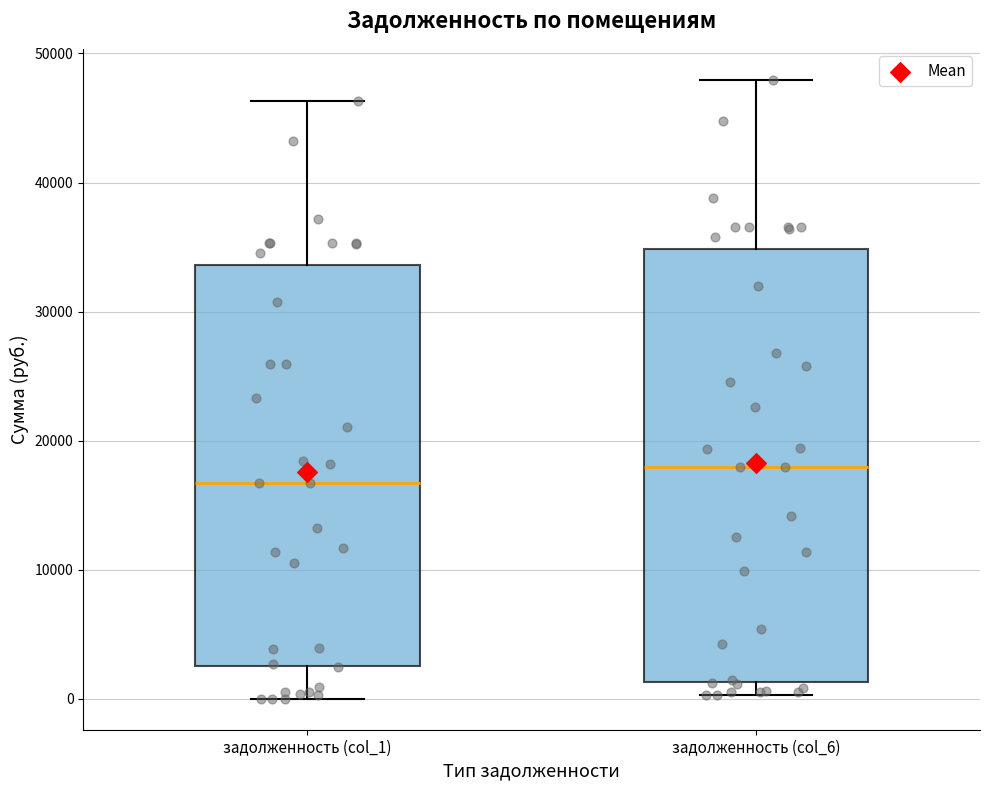

Which box is the tallest, from its lower edge to its upper edge?

задолженность (col_6)